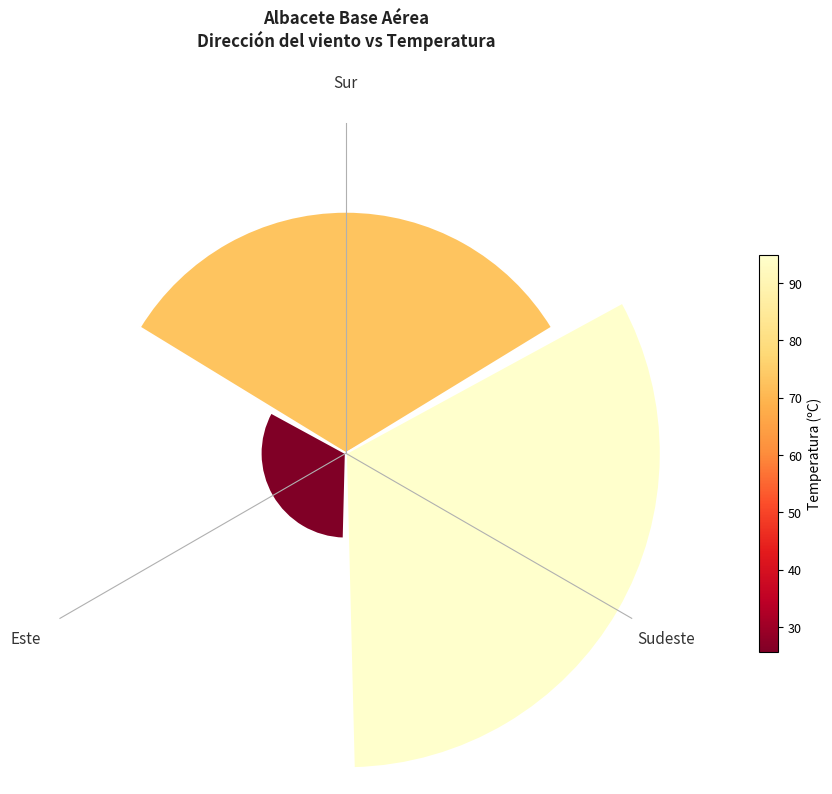

To the nearest percent, what is the average slice percentage?

33%